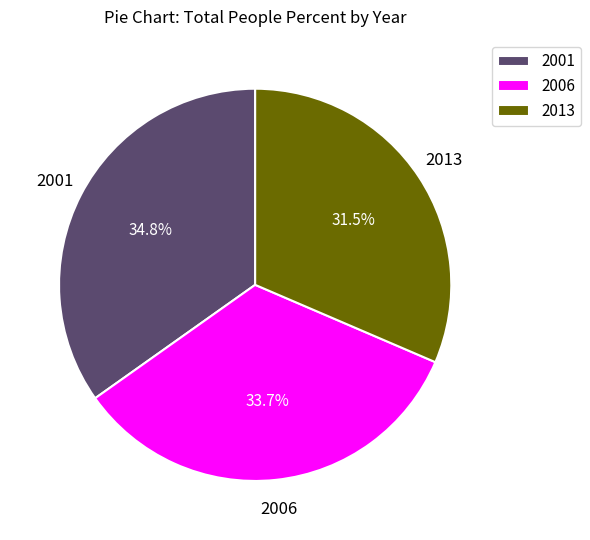

Does 2006 account for over 50% of the chart?

No